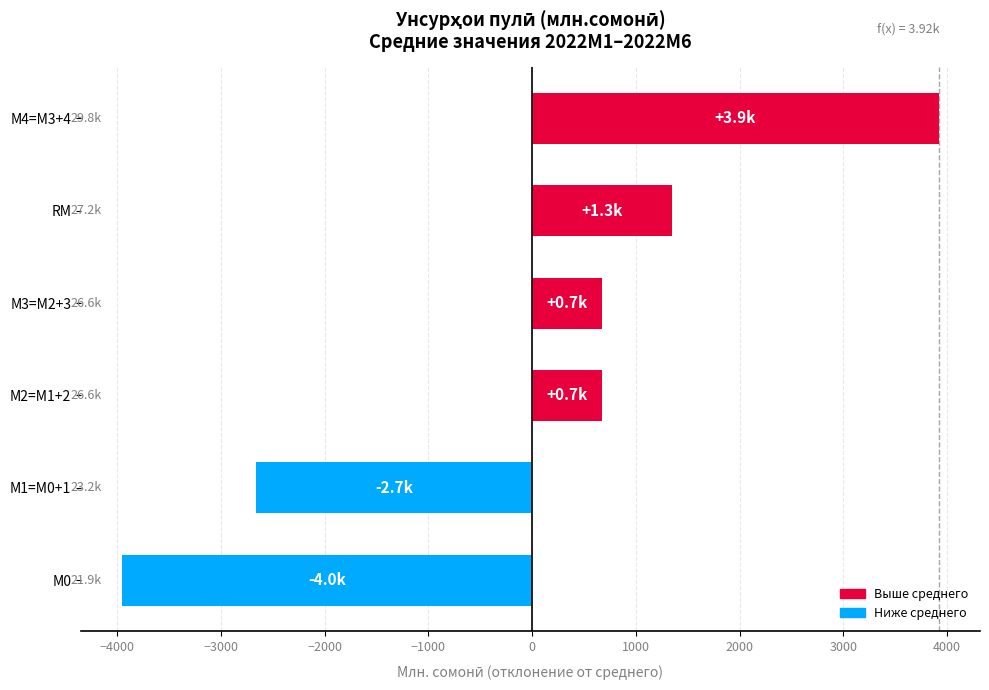

Between М0 and М2=M1+2, which is larger?

М2=M1+2